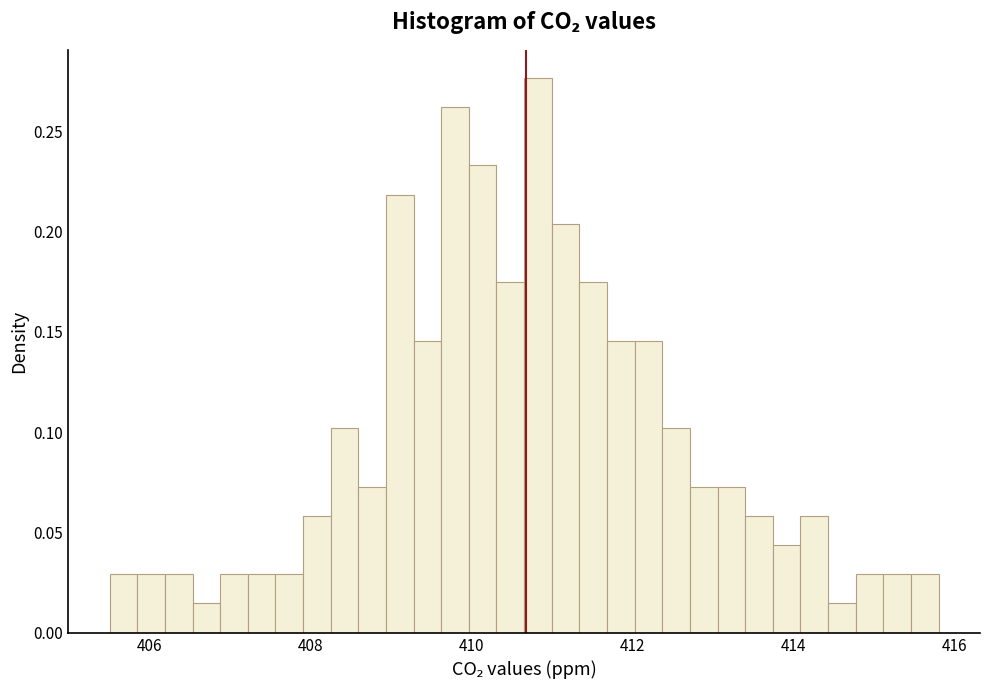

Read against the x-axis, roughly where is the centre of the tallest bar?

410.8